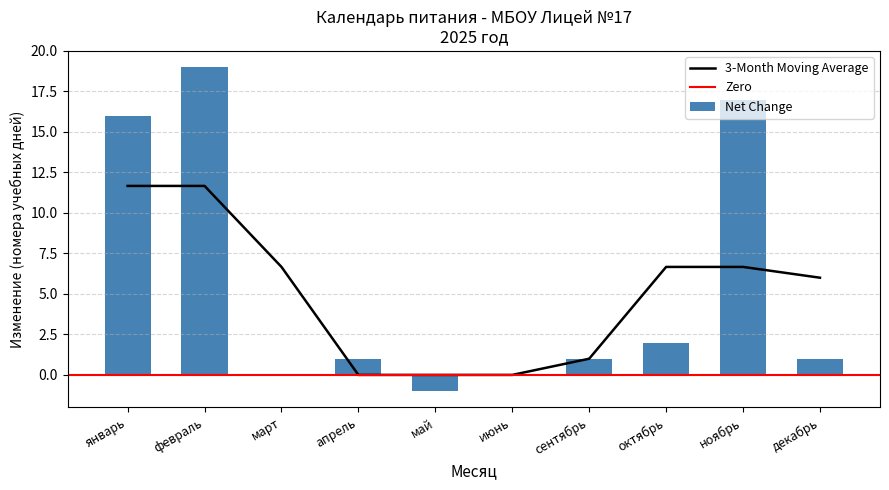

Where is 3-Month Moving Average nearest to the value 5?

декабрь